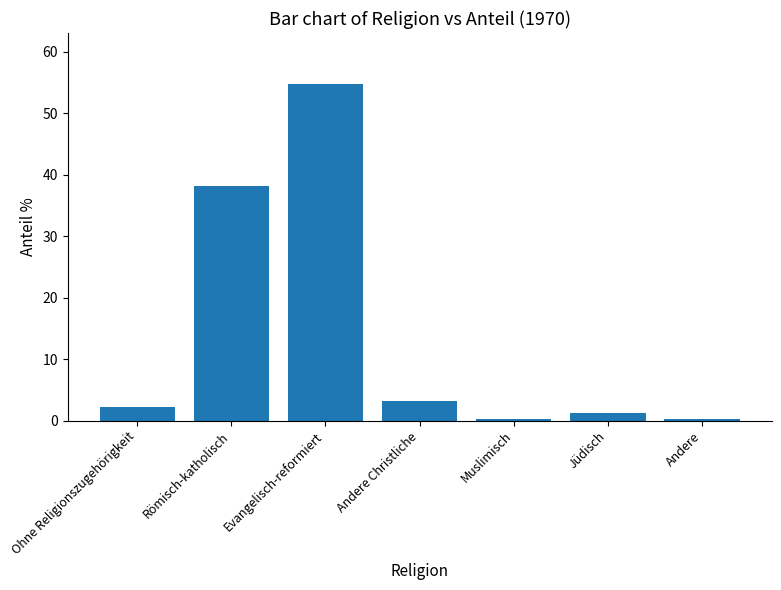

Between Andere and Evangelisch-reformiert, which is larger?

Evangelisch-reformiert